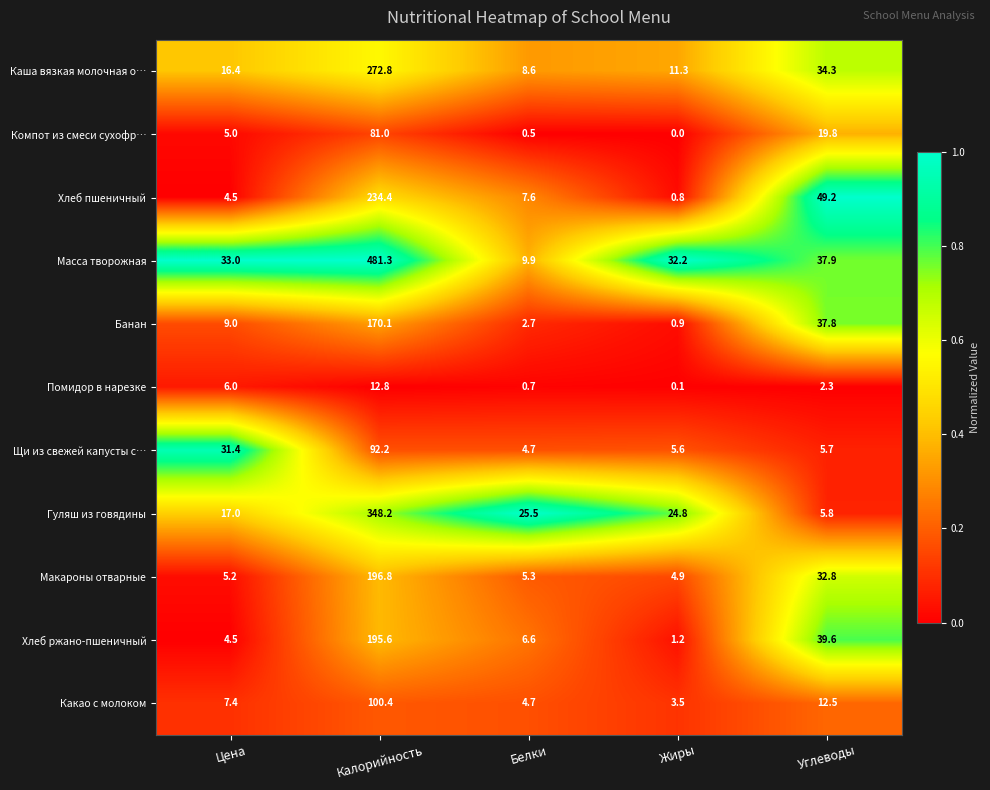

Is the value of Банан at Калорийность greater than the value of Хлеб ржано-пшеничный at Цена?

Yes